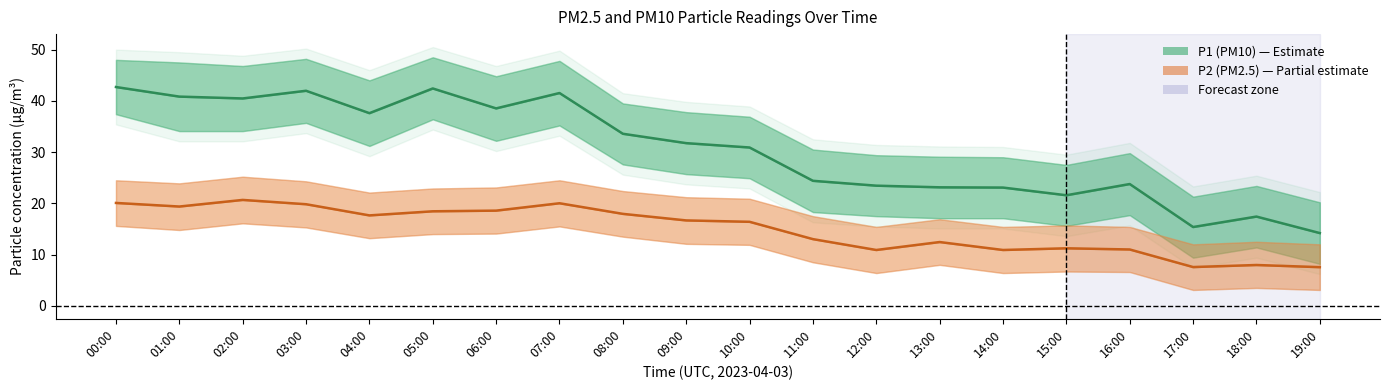

What is the difference between the maximum and minimum values in the P1 (PM10) series?

28.5